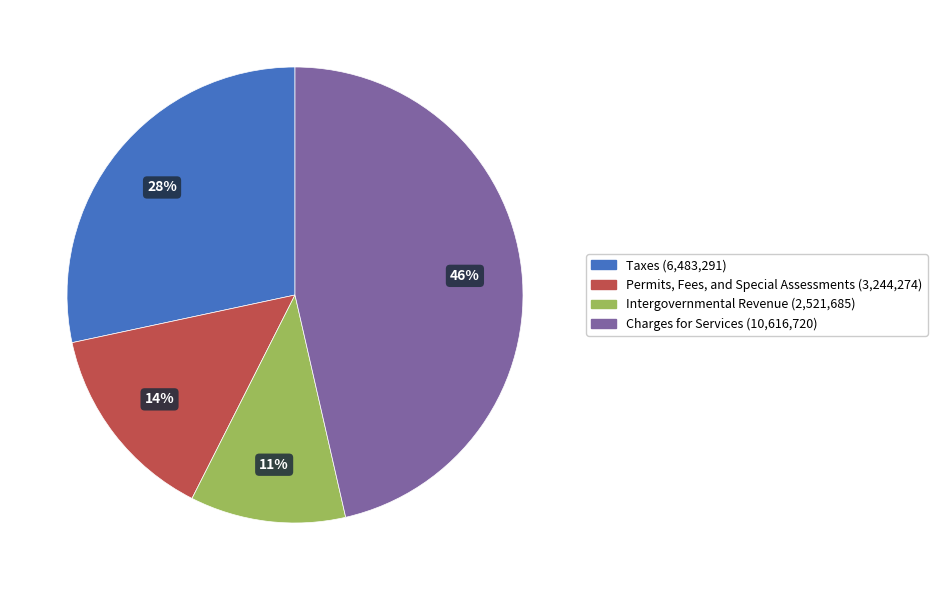

Do Permits, Fees, and Special Assessments and Taxes together represent more than half of the pie?

No